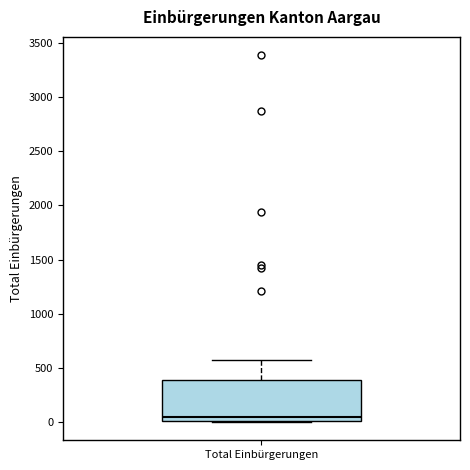

Transcribe this box plot: give where the median line is, the range the box spans, and where the two whiskers end, as read against the y-axis. The values are not printed on the chart, so give them approximately, as read against the axis.

median 50, box 0 to 400, whiskers 0 to 550